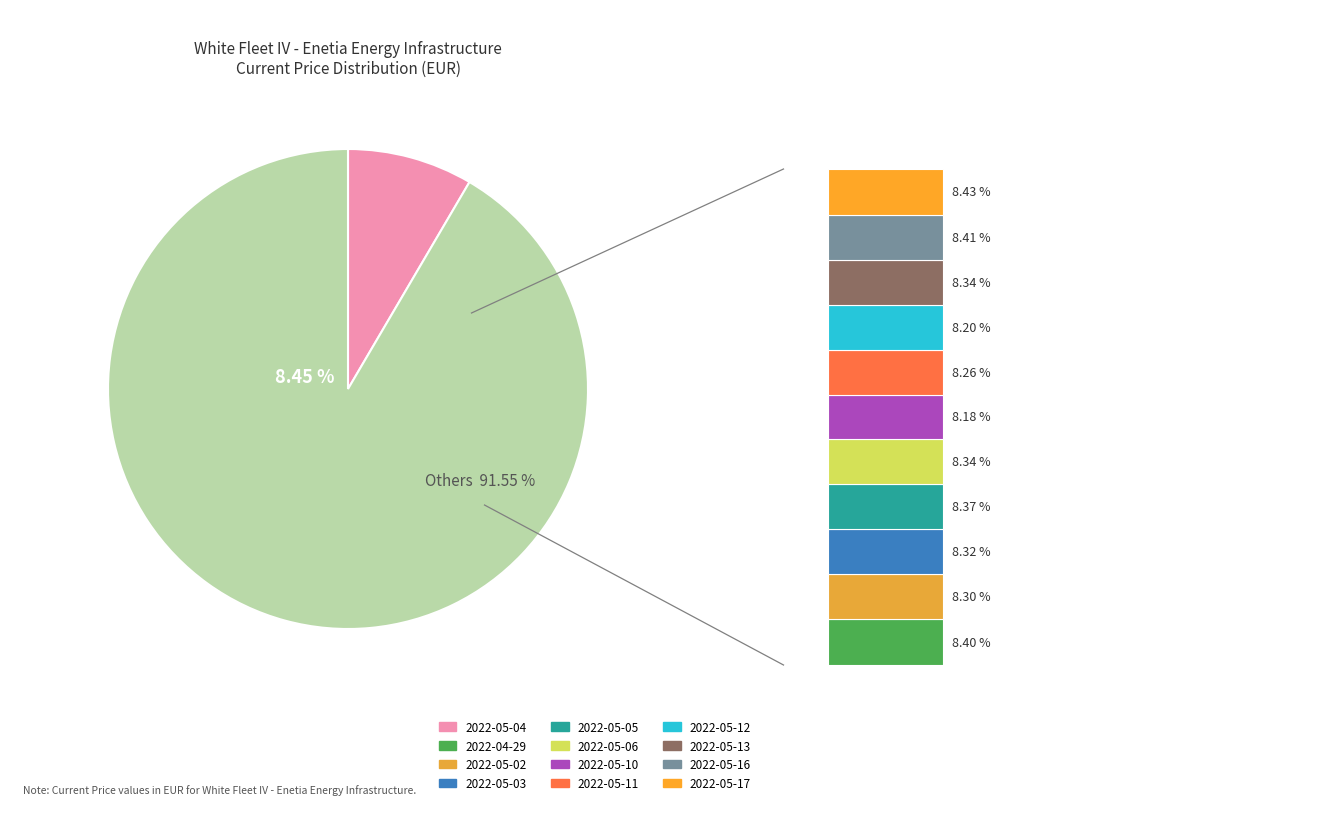

True or false: 2022-05-06 accounts for 8% of the total.

True